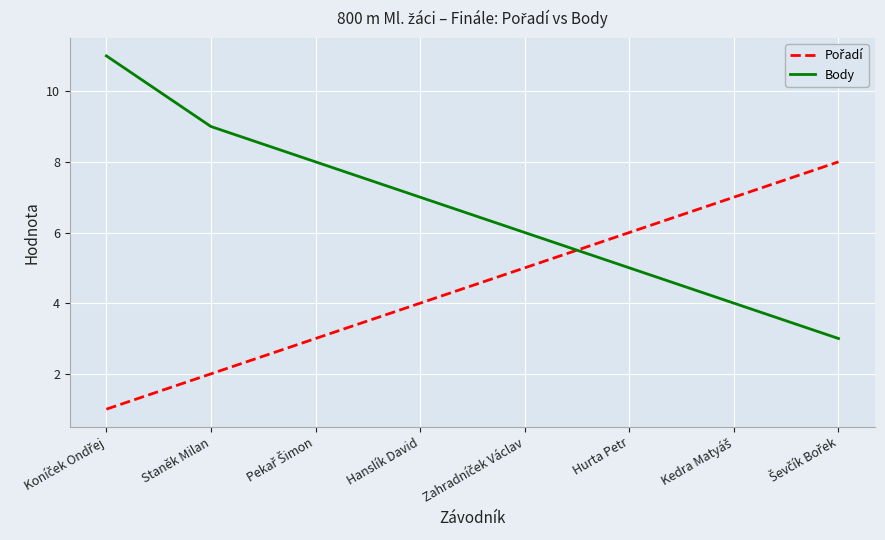

Is it true that Body equals 8 at Hurta Petr?

False